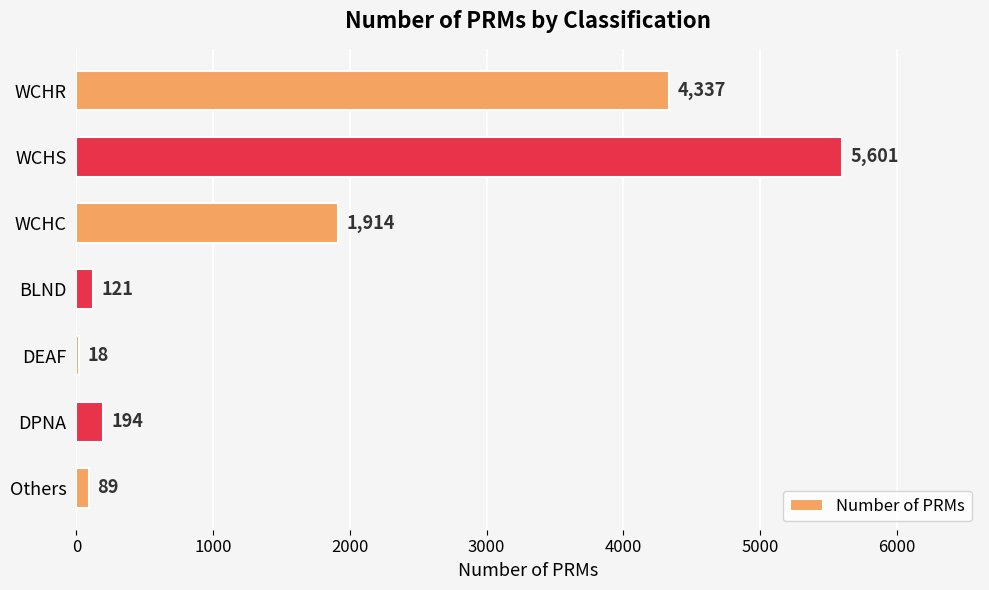

What is the sum of the values at BLND and DEAF?

139